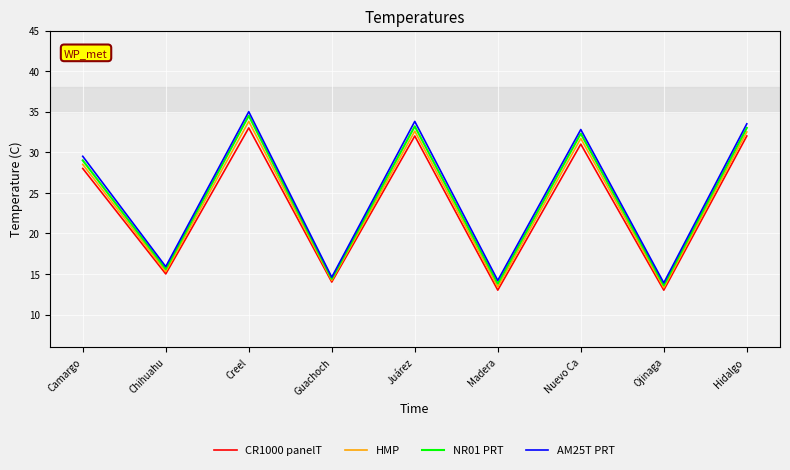

What is the total value across all series at Guachoch?

57.2